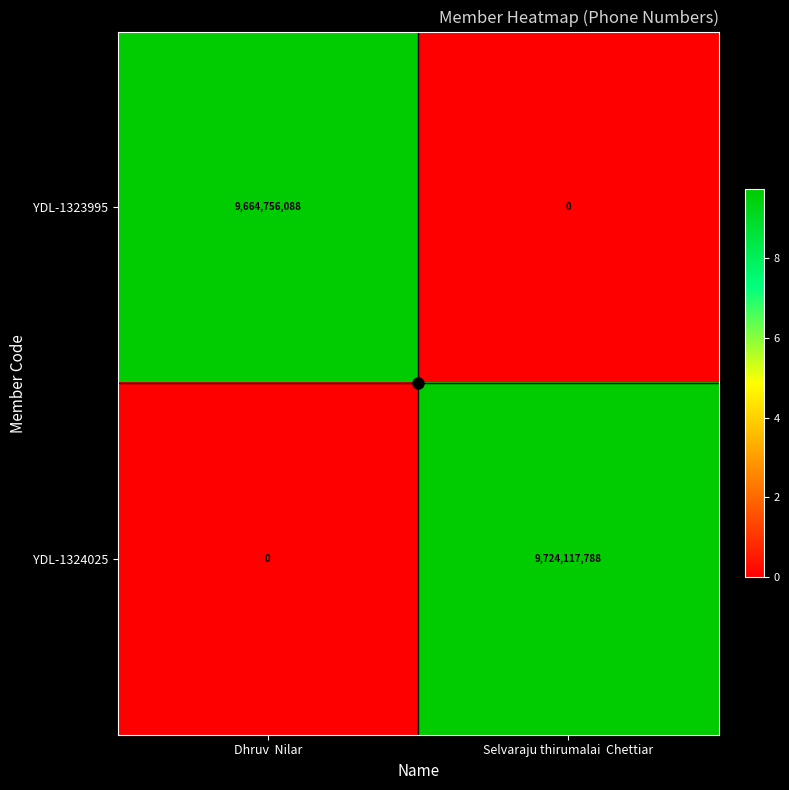

What is the highest value of the YDL-1324025 series?

9724117788